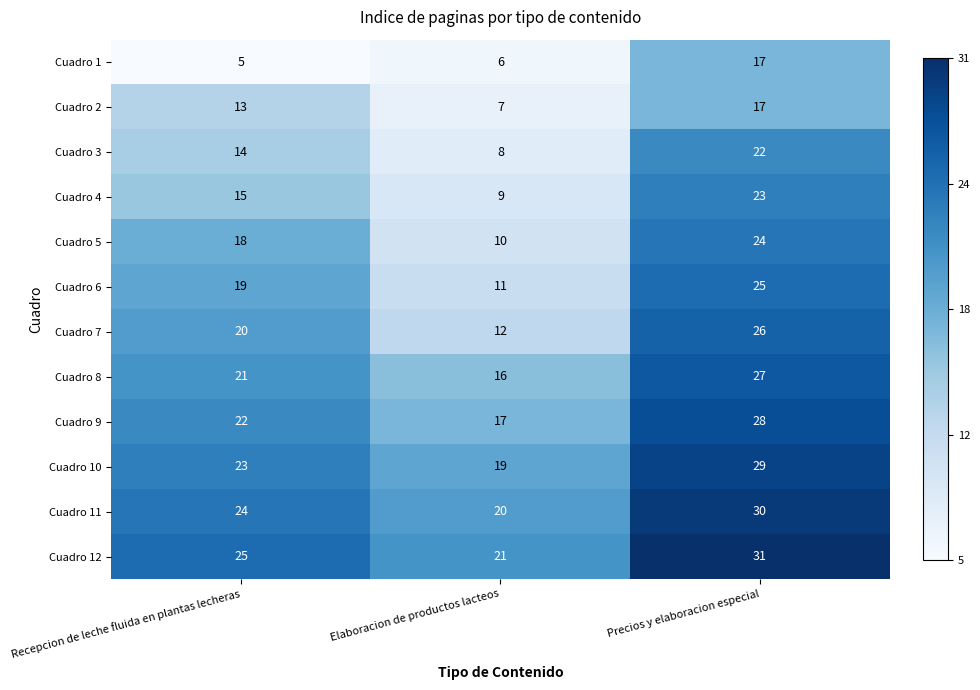

At which category does the chart reach its peak across all series?

Precios y elaboracion especial